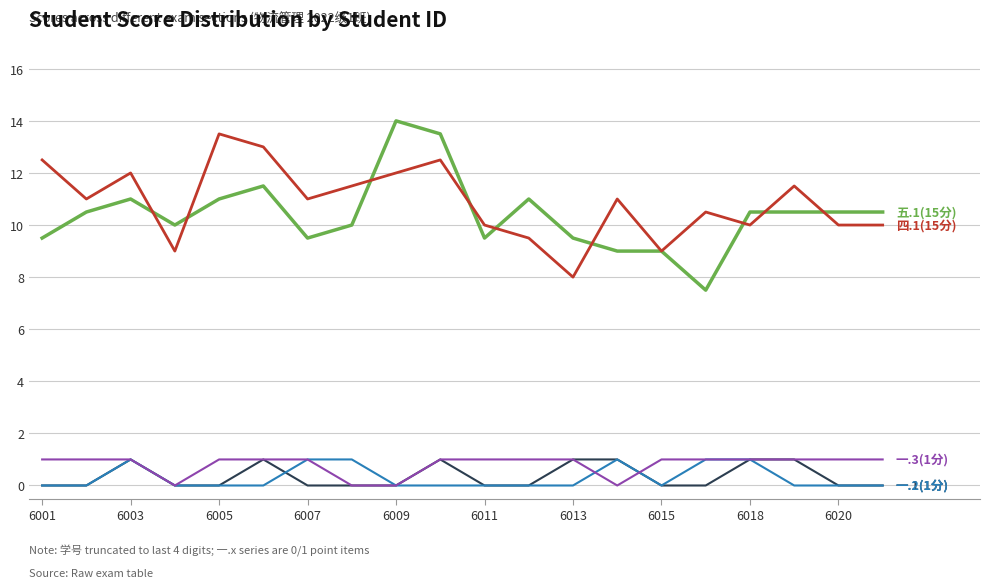

How many lines are shown in the chart?

5